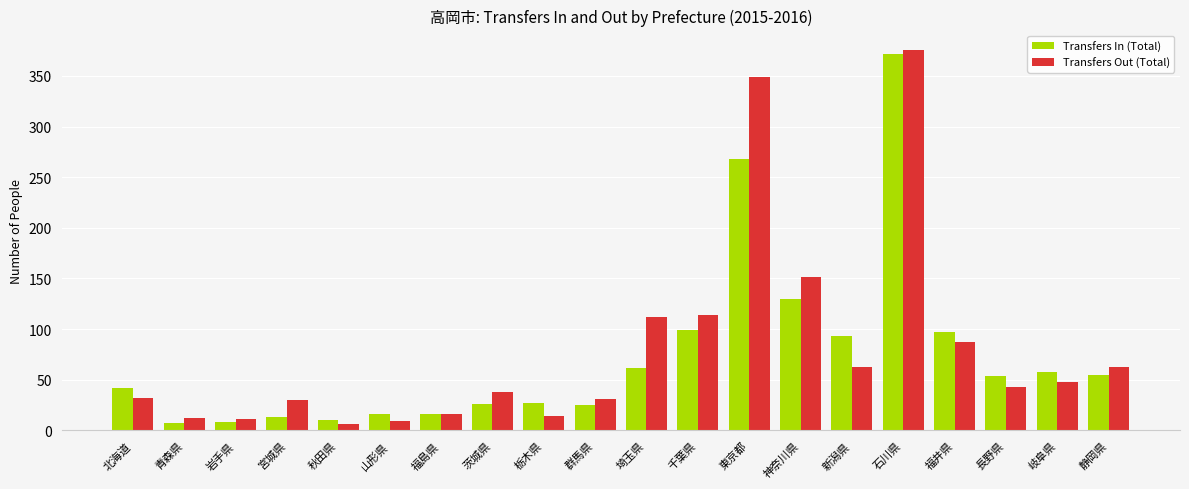

Between 山形県 and 新潟県, which series saw the biggest shift?

Transfers In (Total)